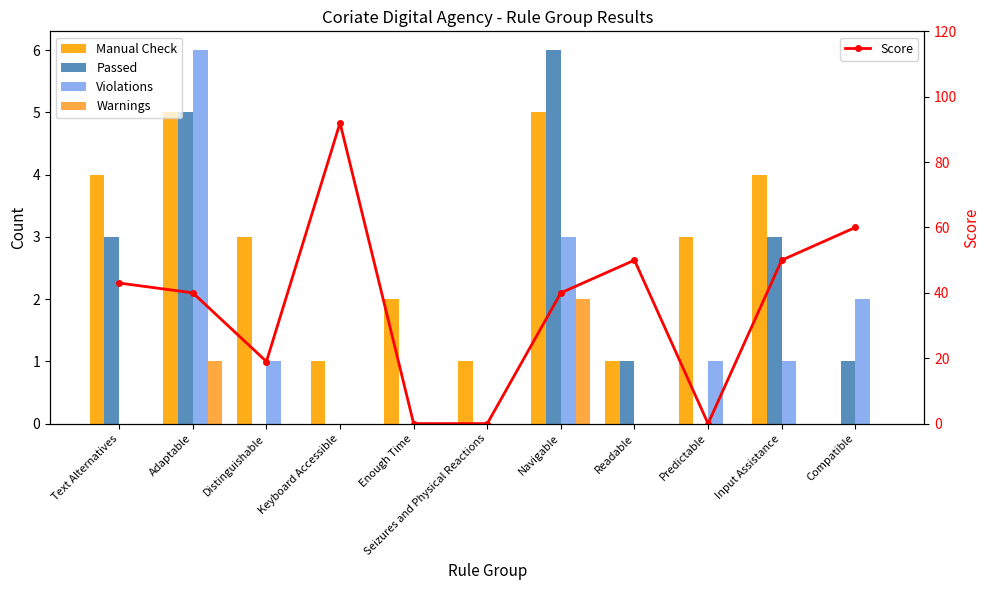

Where is Score nearest to the value 46?

Text Alternatives